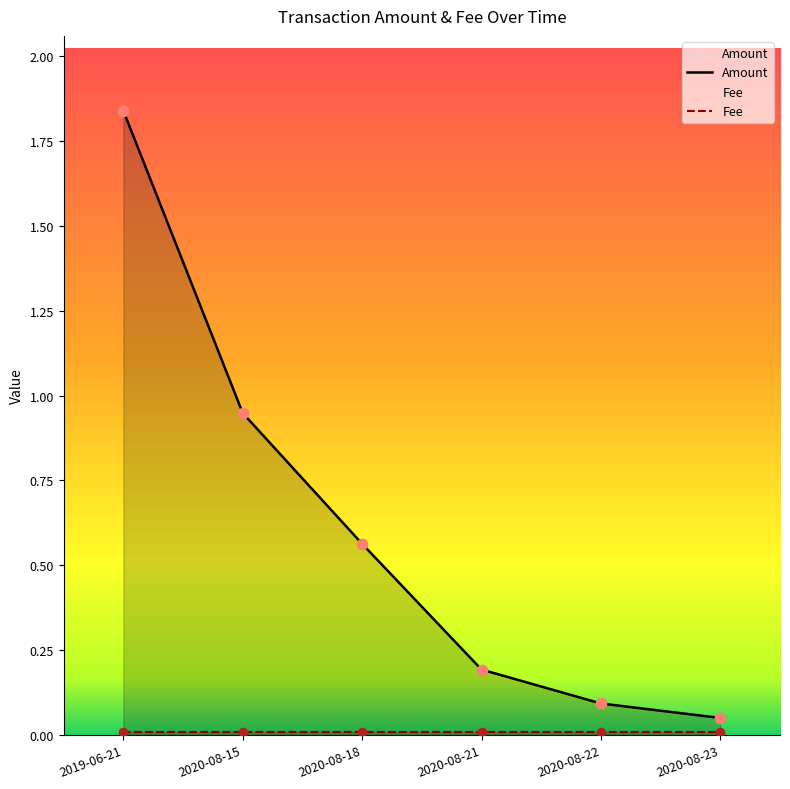

What is the change in value from 2020-08-15 to 2020-08-22?

-0.9